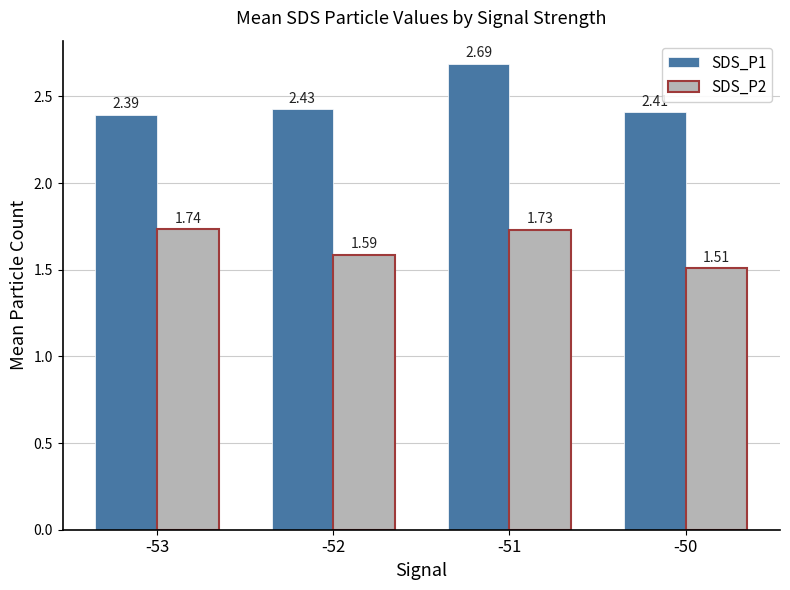

Count the SDS_P2 values in the range 1 to 2.

4